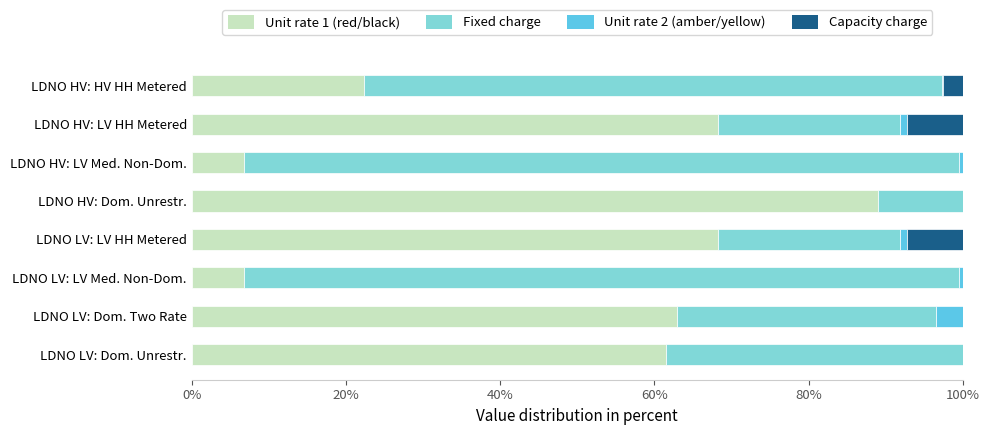

Which category has the highest value in the Unit rate 1 (red/black) series?

LDNO HV: Dom. Unrestr.